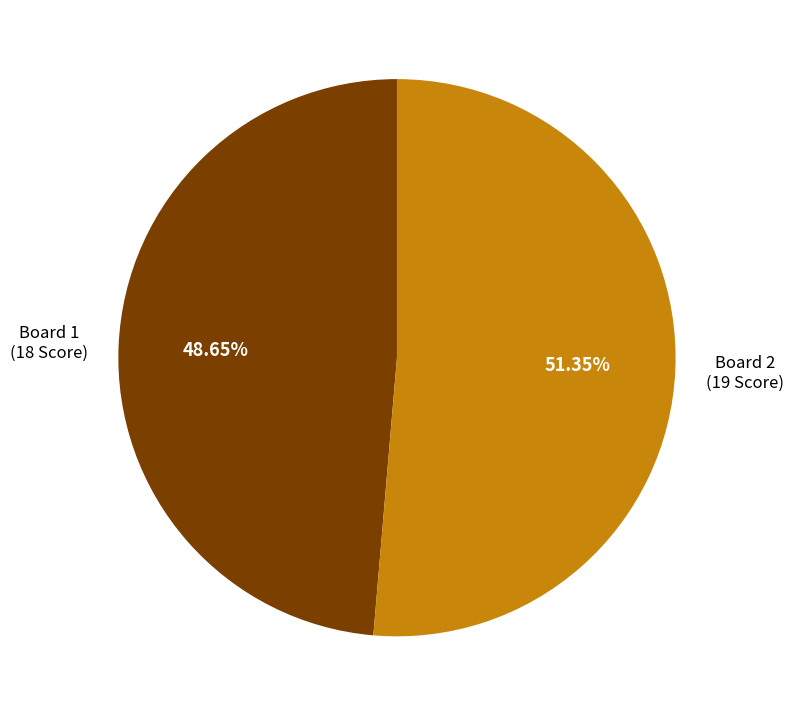

True or false: Board 1 accounts for 49% of the total.

True